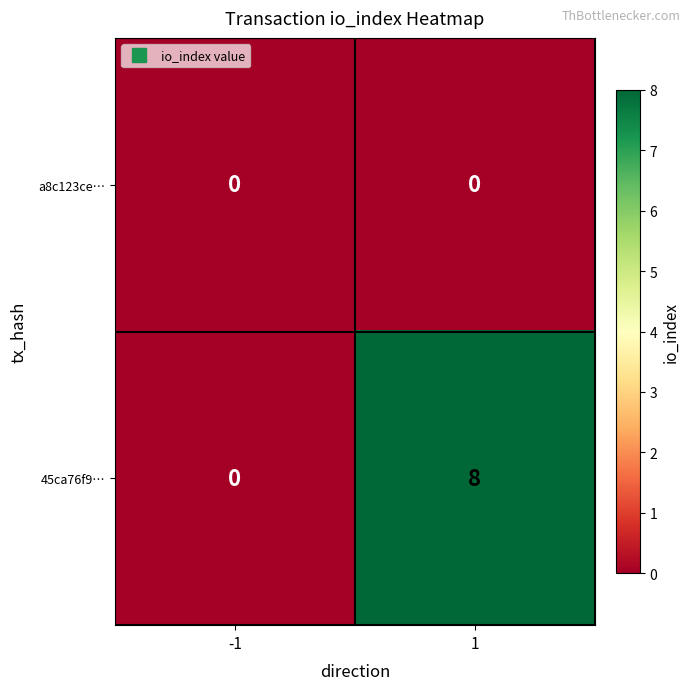

Reading left to right, list all the values displayed in this chart.

a8c123ce…: 0	0
45ca76f9…: 0	8